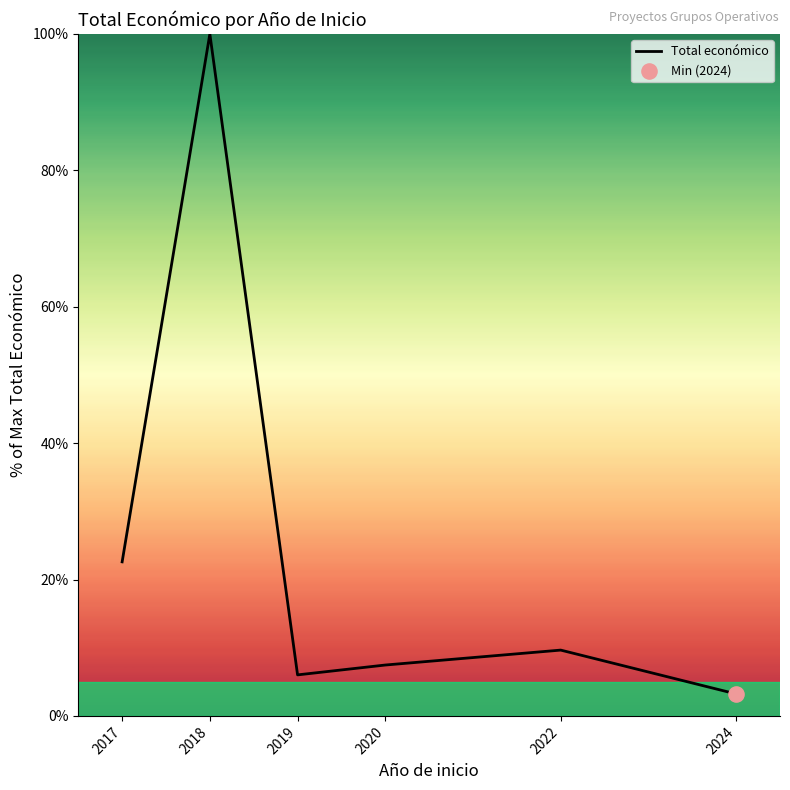

What is the change in value from 2022 to 2024?

-6.4